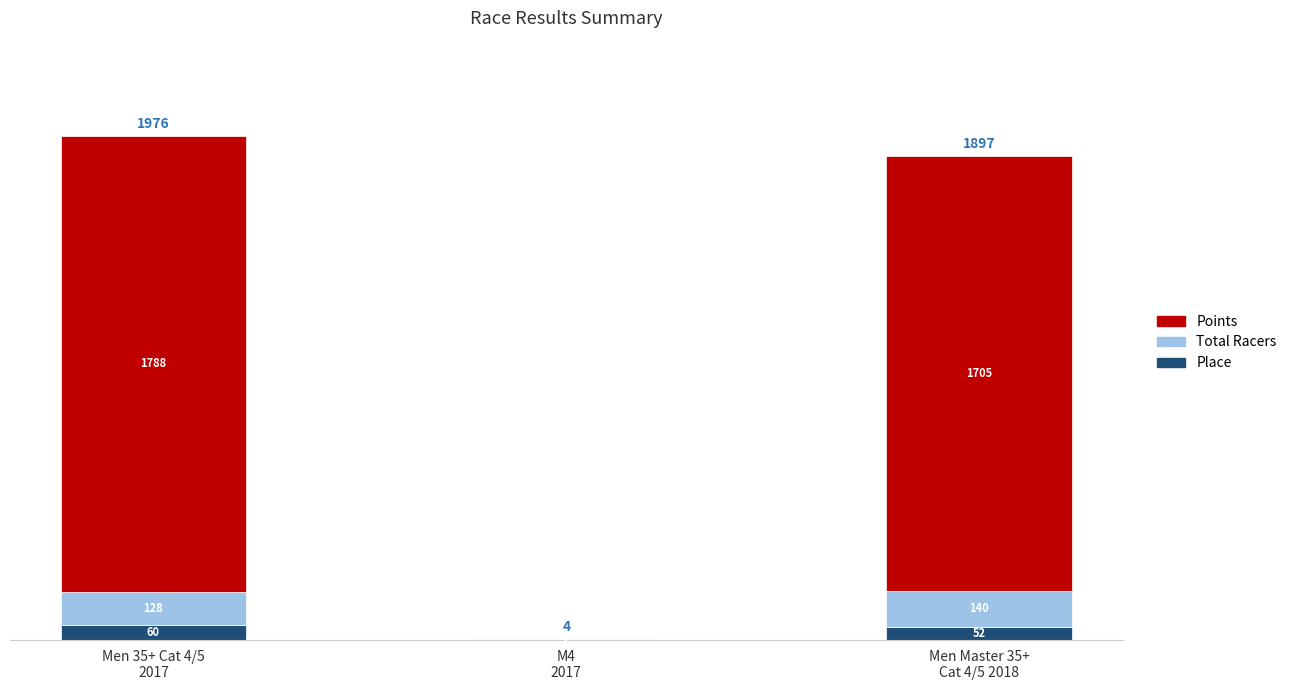

What is the maximum value for Place?

60.0